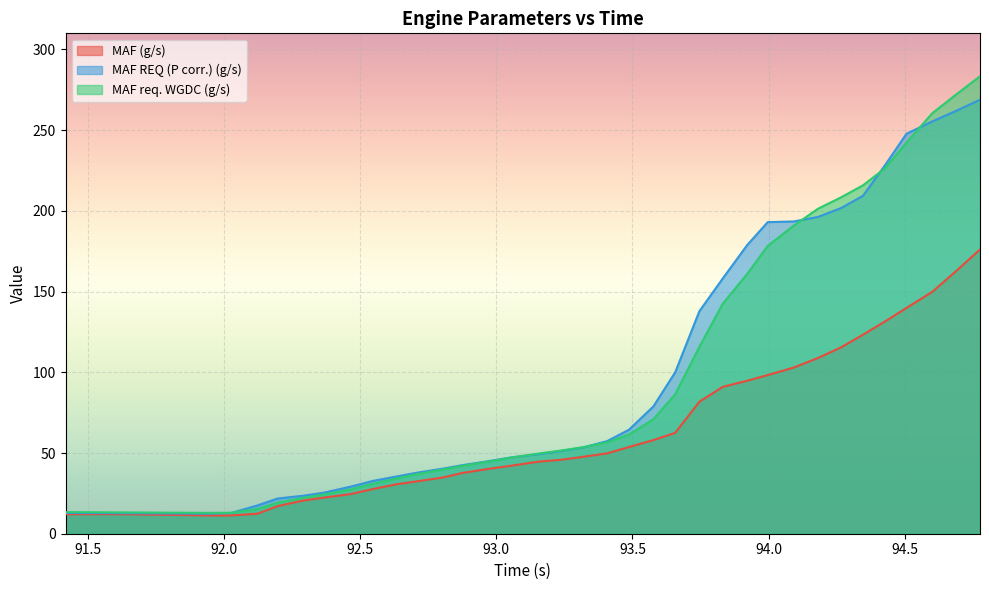

What is the difference between the highest and lowest values at 94.092?

90.5